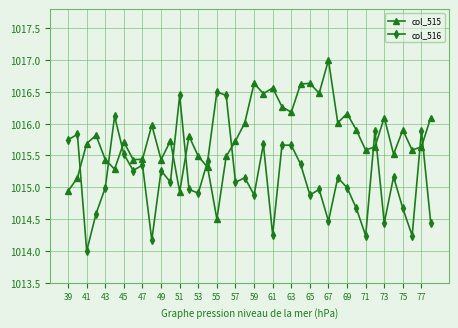

What is the difference between the maximum and minimum values in the col_515 series?

2.5